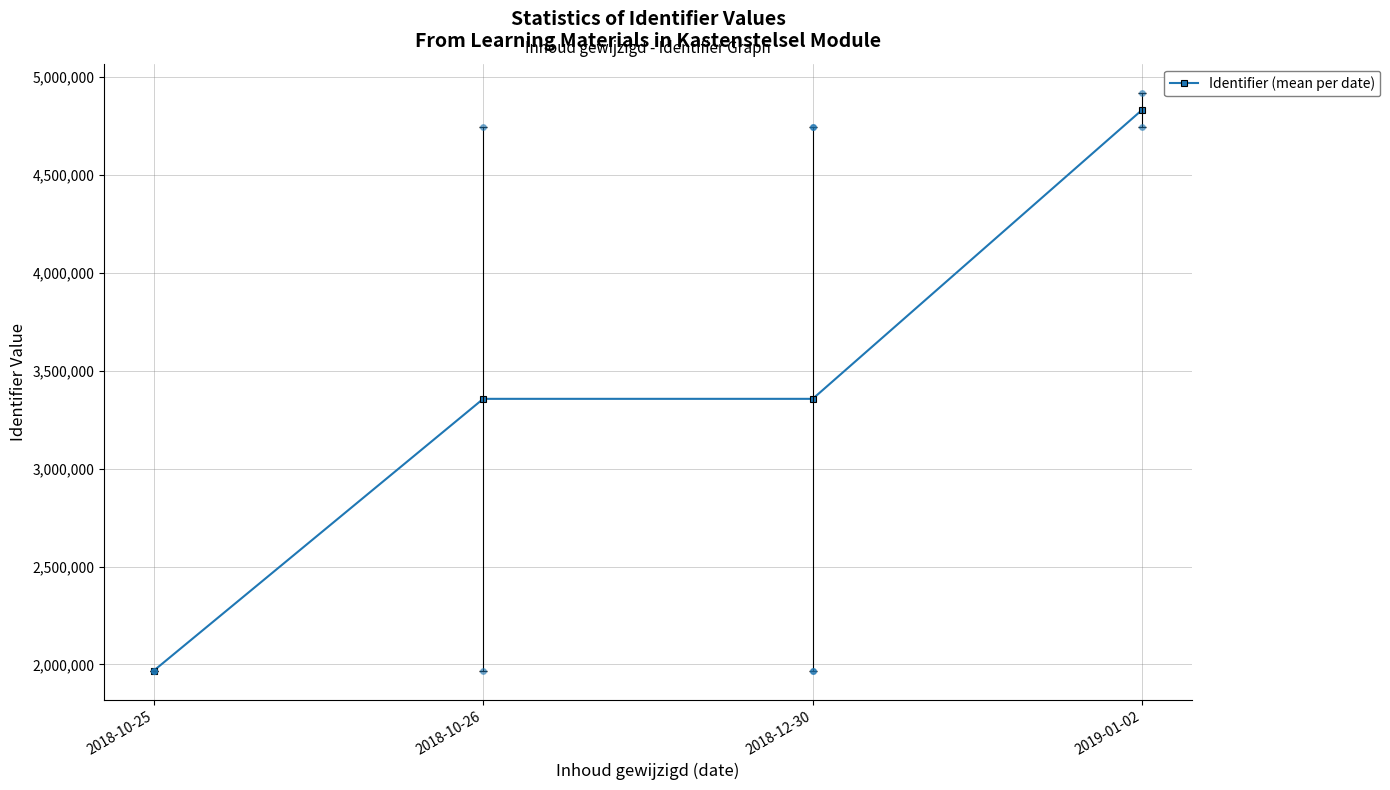

At which category does the chart reach its minimum across all series?

2018-10-25